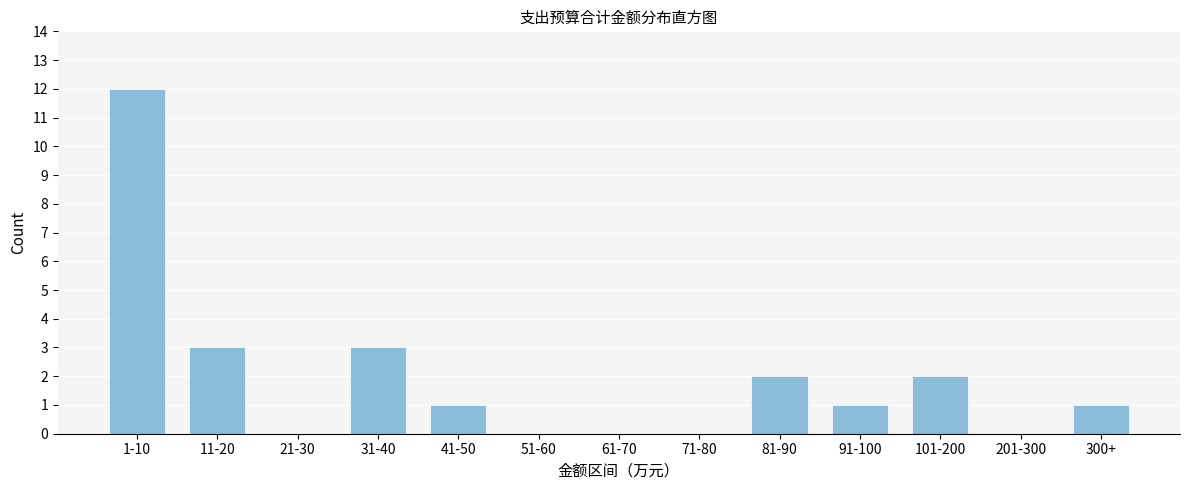

Reading left to right, transcribe all the data shown in this chart.

1-10=12	11-20=3	21-30=0	31-40=3	41-50=1	51-60=0	61-70=0	71-80=0	81-90=2	91-100=1	101-200=2	201-300=0	300+=1